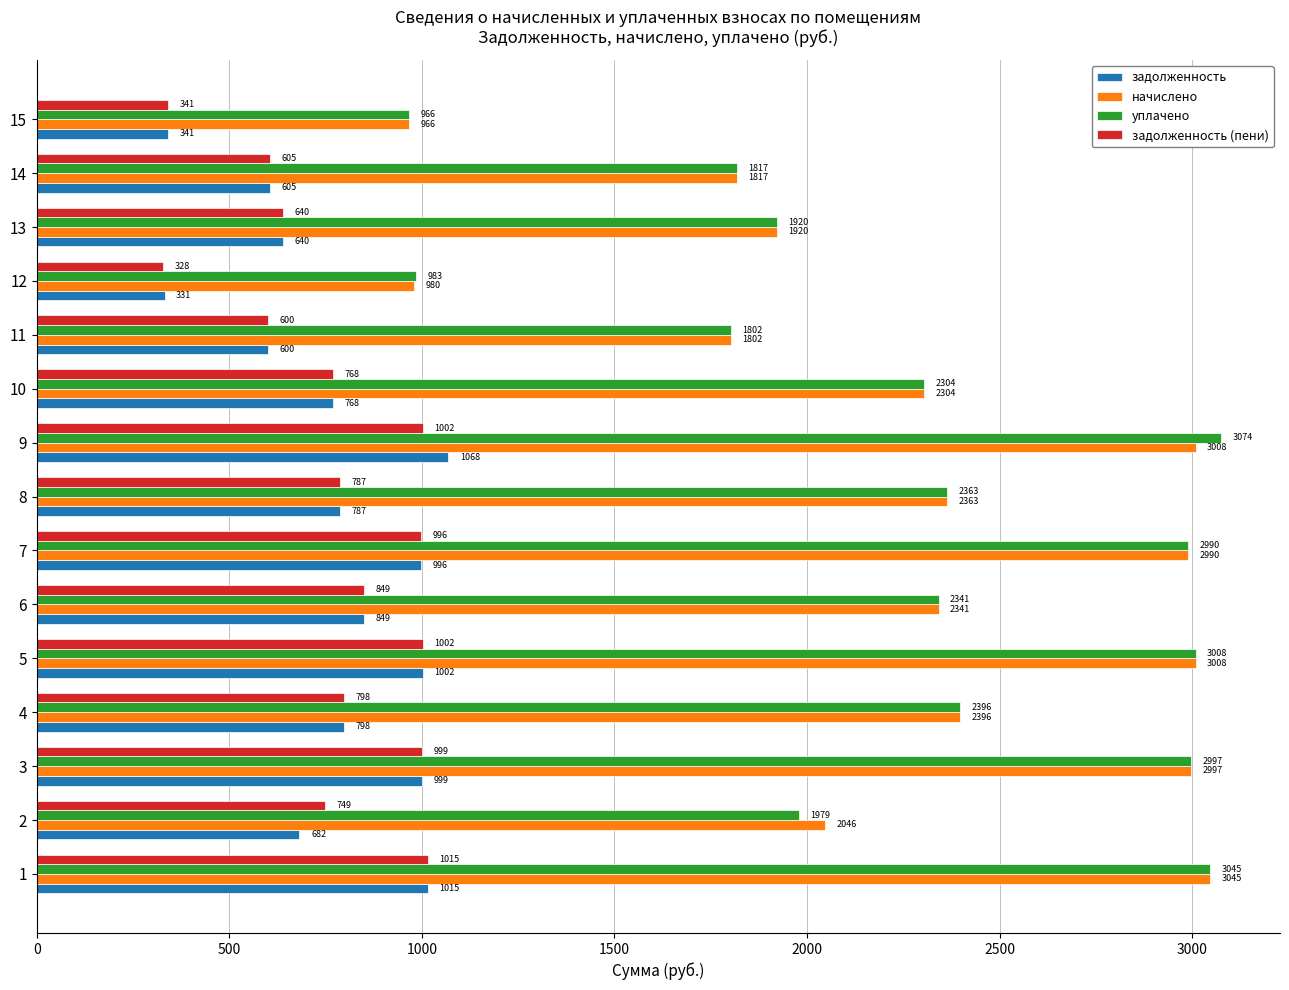

What is the maximum value for уплачено?

3074.2